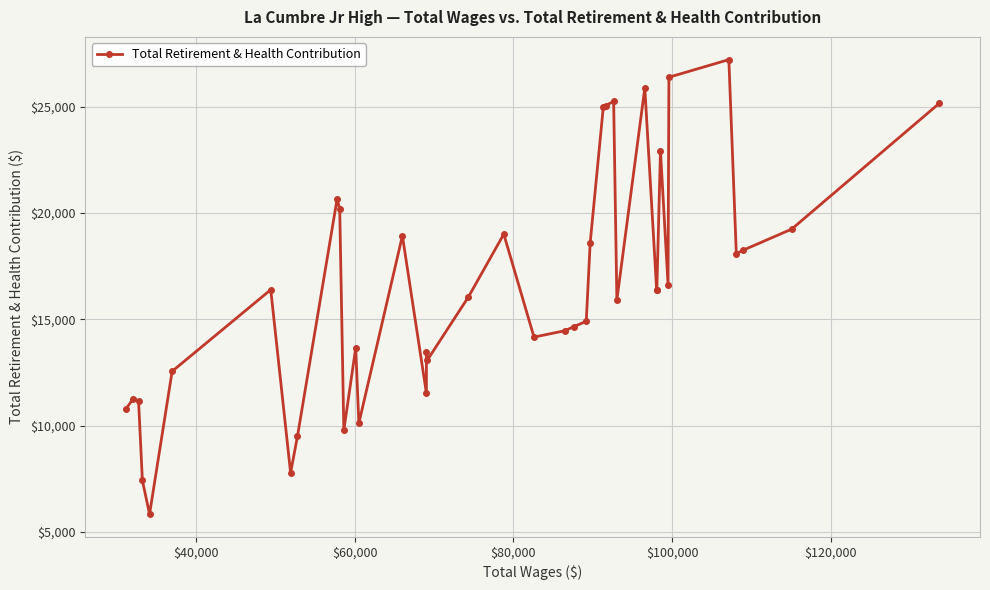

True or false: the data has more than 1 interior local peaks.

True